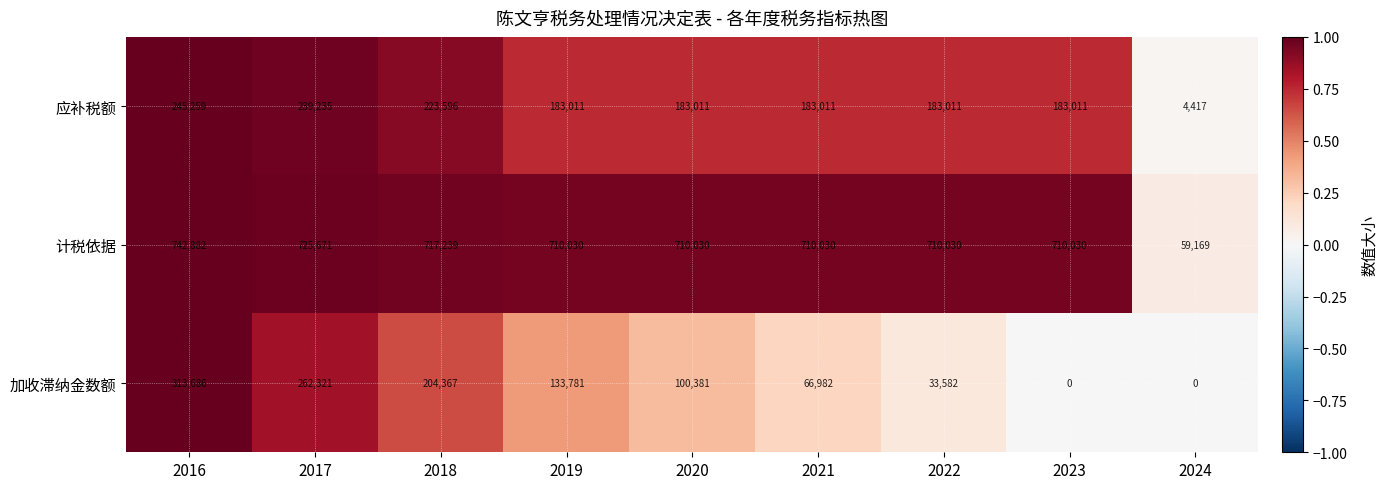

At 2022, list the series in order from smallest to largest.

加收滞纳金数额, 应补税额, 计税依据